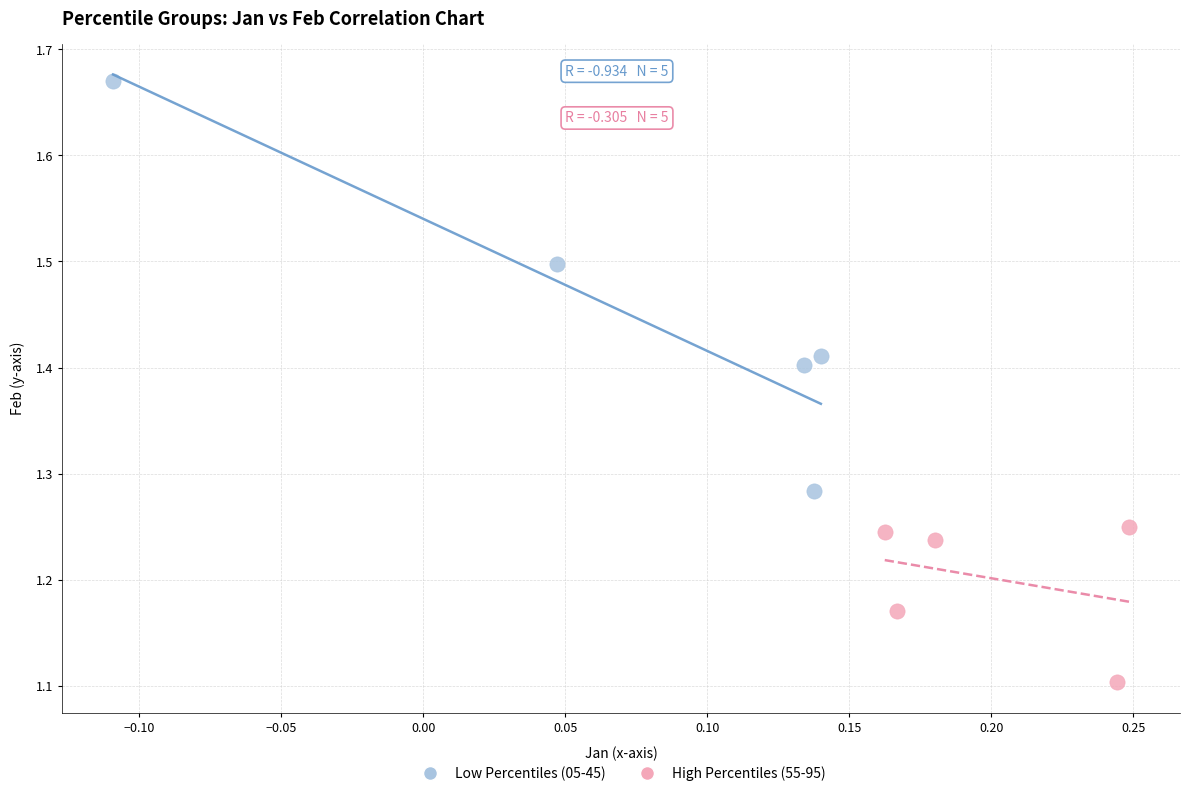

Which series contains the lowest Y value?

High Percentiles (55-95)